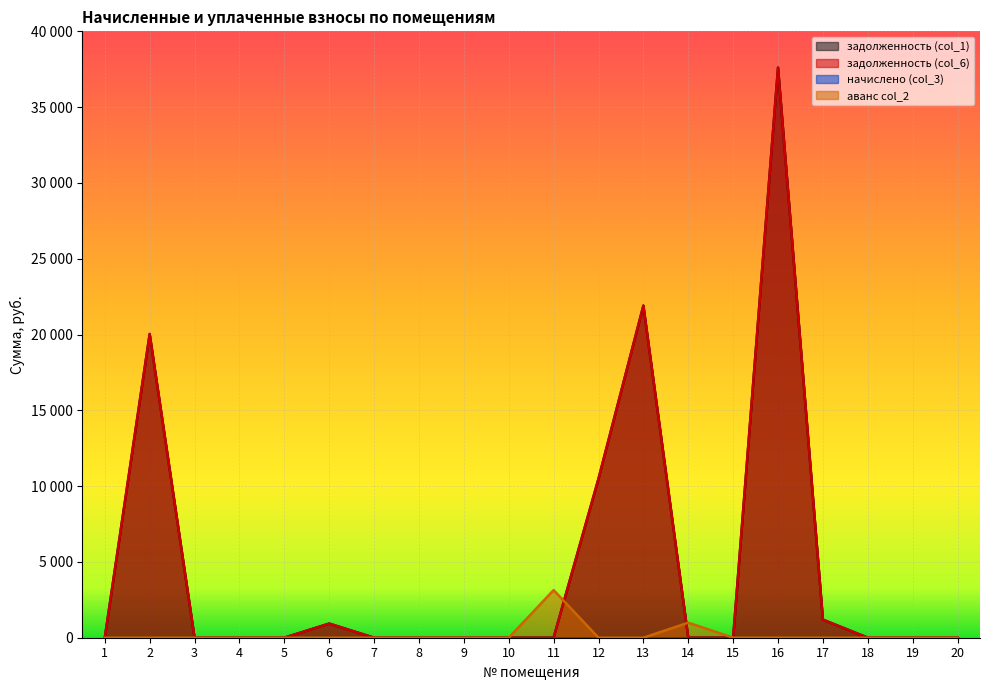

Reading right to left, transcribe all the data shown in this chart.

задолженность (col_1): 20=0.0	19=0.0	18=0.0	17=1190.8	16=37607.4	15=0.0	14=0.0	13=21905.2	12=10487.6	11=0.0	10=0.0	9=0.0	8=0.0	7=0.0	6=932.3	5=0.0	4=0.0	3=0.0	2=20032.5	1=0.0
задолженность (col_6): 20=0.0	19=0.0	18=0.0	17=1190.8	16=37607.4	15=0.0	14=0.0	13=21905.2	12=10487.6	11=0.0	10=0.0	9=0.0	8=0.0	7=0.0	6=932.3	5=0.0	4=0.0	3=0.0	2=20032.5	1=0.0
аванс col_2: 20=0.0	19=0.0	18=0.0	17=0.0	16=0.0	15=0.0	14=992.6	13=0.0	12=0.0	11=3140.3	10=0.0	9=0.0	8=0.0	7=0.0	6=0.0	5=0.0	4=0.0	3=0.0	2=0.0	1=0.0